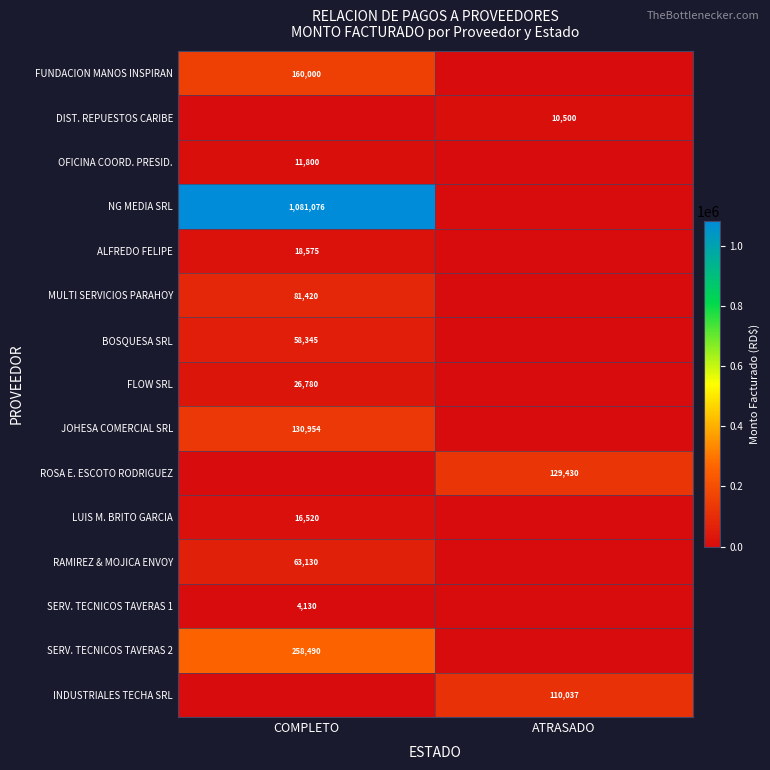

Is the value of FLOW SRL at COMPLETO greater than the value of FUNDACION MANOS INSPIRAN at COMPLETO?

No